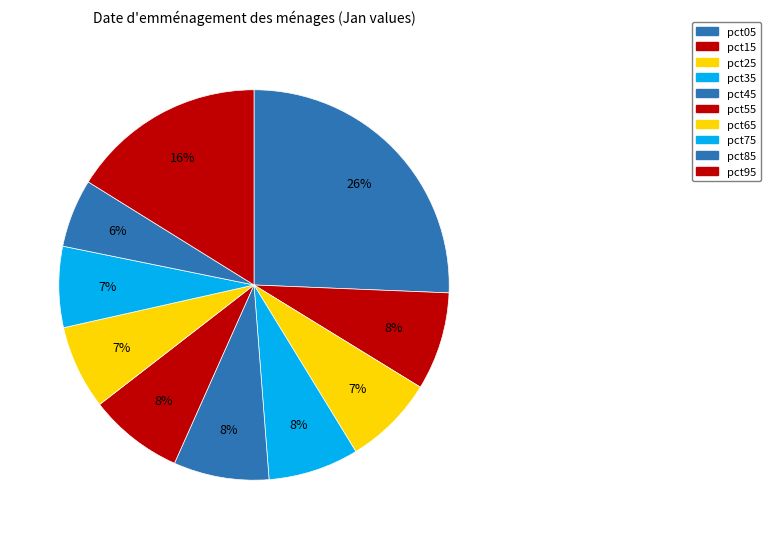

How many slices are in this pie chart?

10